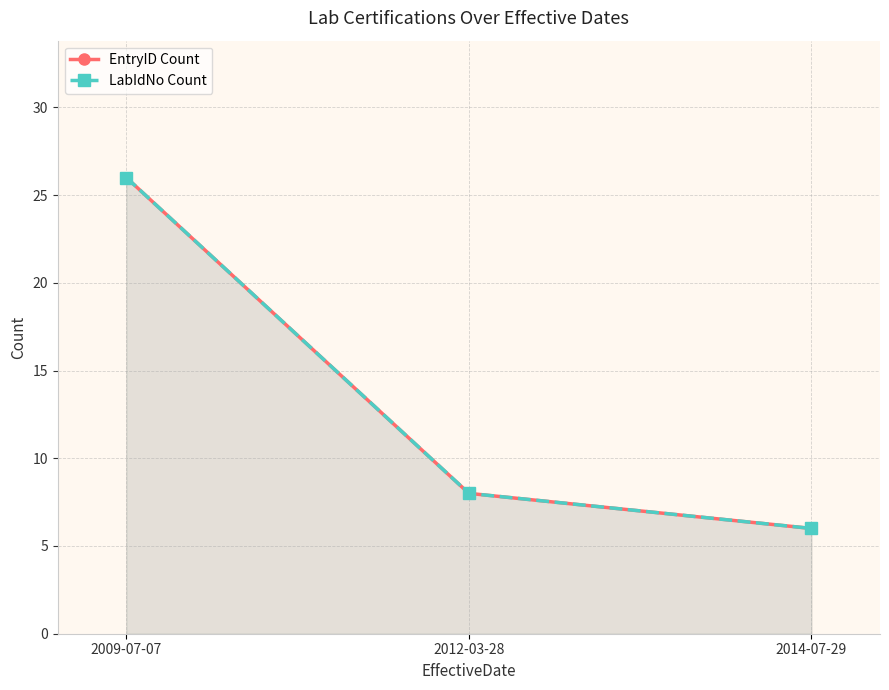

How many values in the EntryID Count series exceed 8?

1